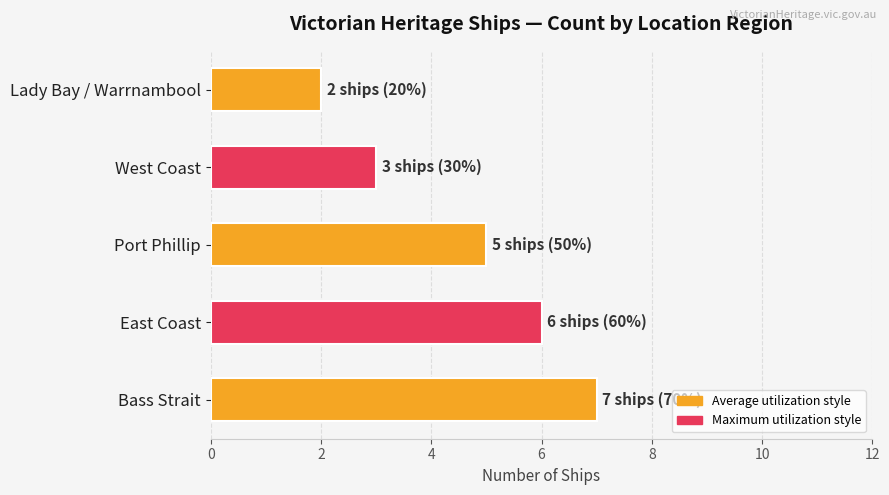

Reading bottom to top, what are all the values shown in this chart?

7	6	5	3	2